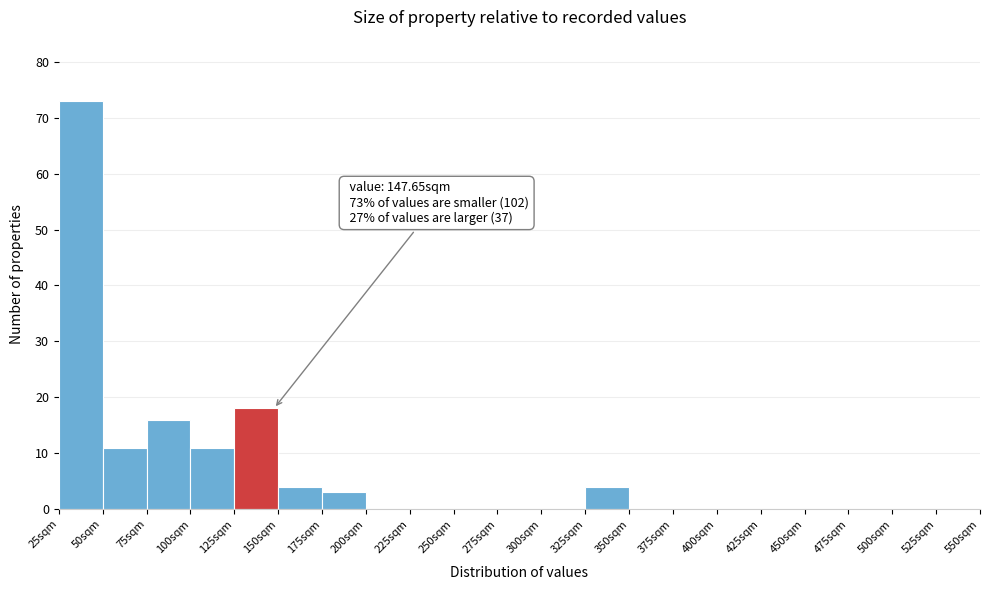

Over which range of the x-axis is the bar tallest?

25 to 50